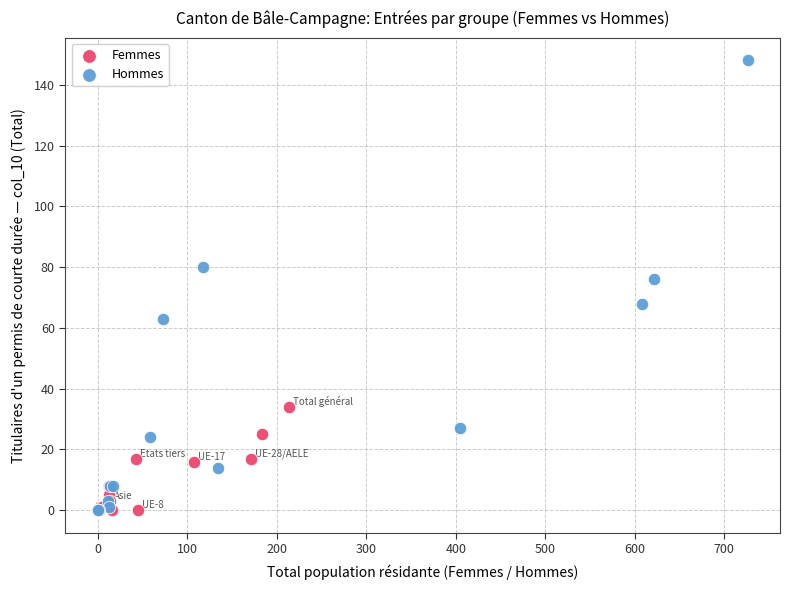

Which series has the largest Y range (max minus min)?

Hommes